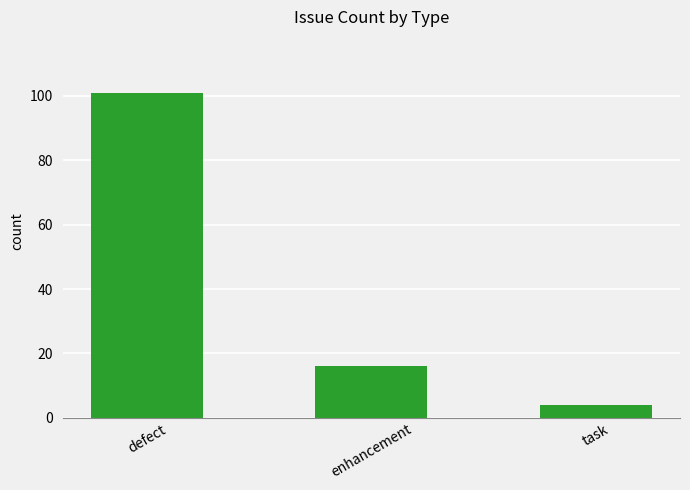

How many data points are less than 16?

1